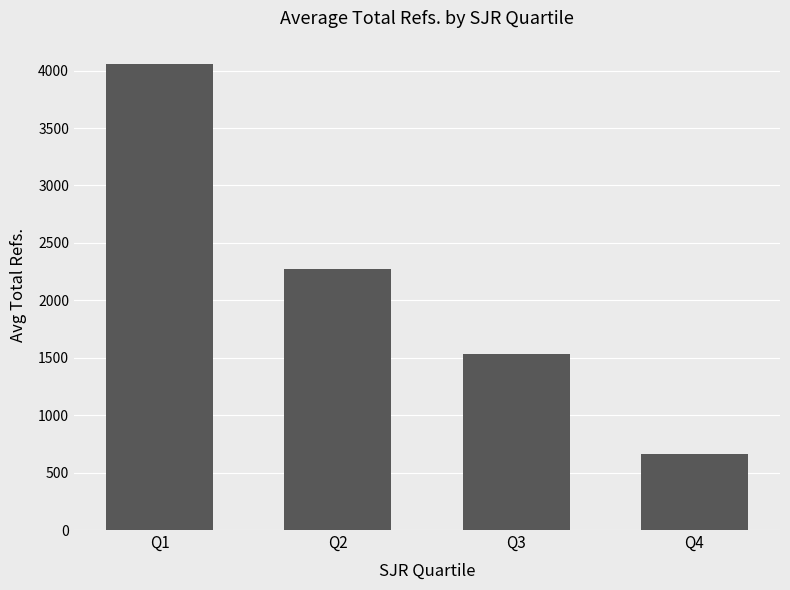

What is the value of the 1st bar from the left?

4057.9